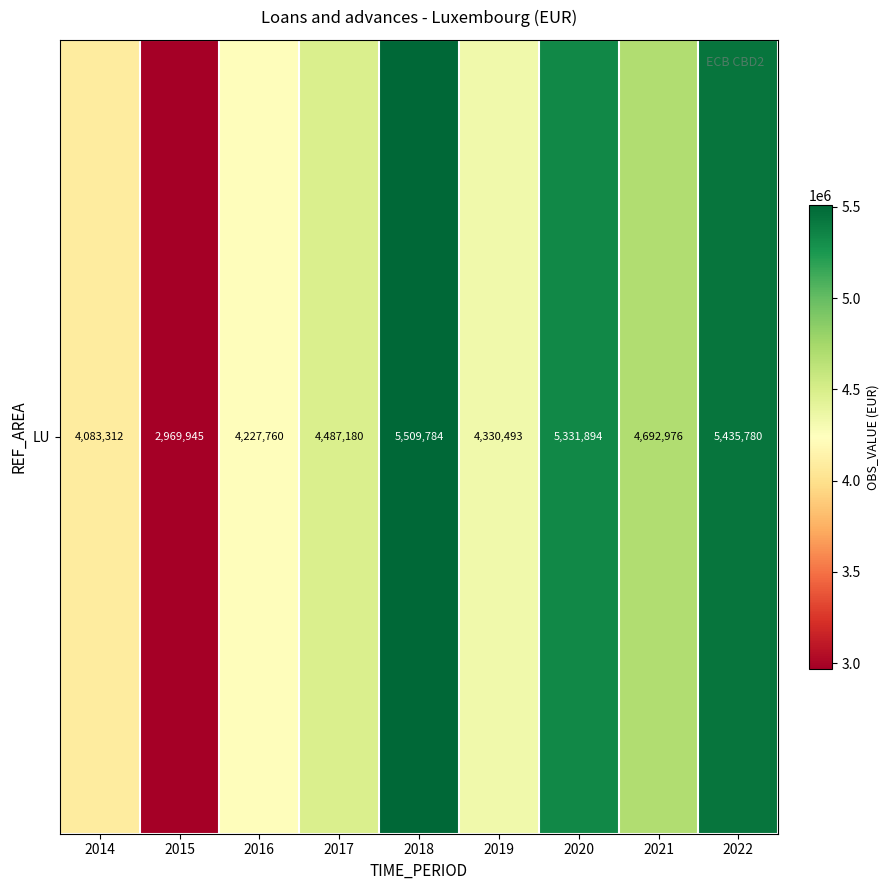

How many values exceed 4487180?

4